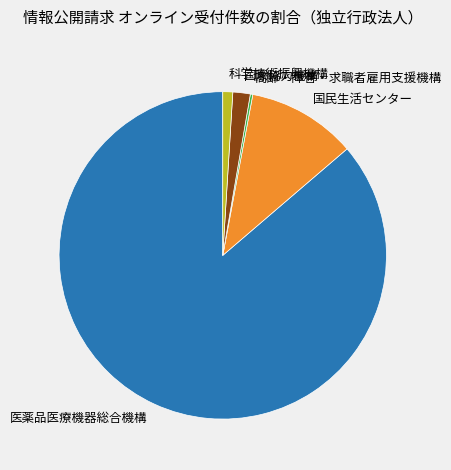

What is the largest slice in the pie chart?

医薬品医療機器総合機構